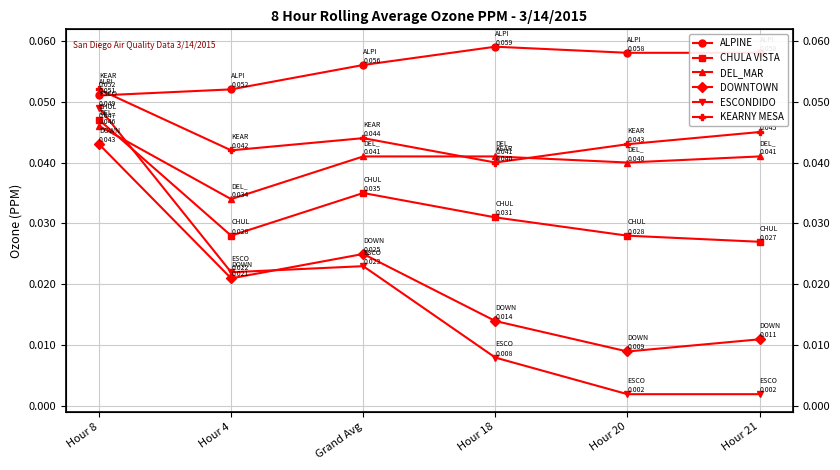

True or false: ALPINE and ESCONDIDO intersect in this chart.

False